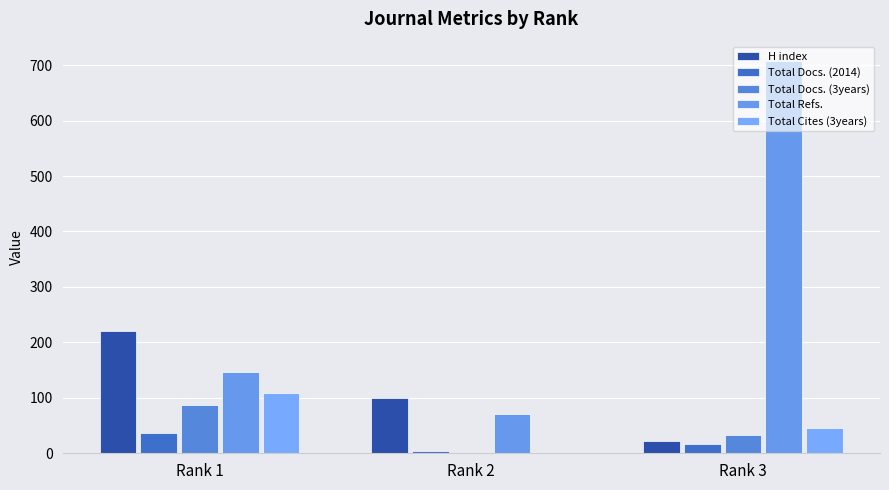

Reading left to right, extract all data points from this chart.

H index: Rank 1=220	Rank 2=100	Rank 3=22
Total Docs. (2014): Rank 1=37	Rank 2=4	Rank 3=16
Total Docs. (3years): Rank 1=87	Rank 2=0	Rank 3=33
Total Refs.: Rank 1=146	Rank 2=70	Rank 3=707
Total Cites (3years): Rank 1=108	Rank 2=0	Rank 3=45